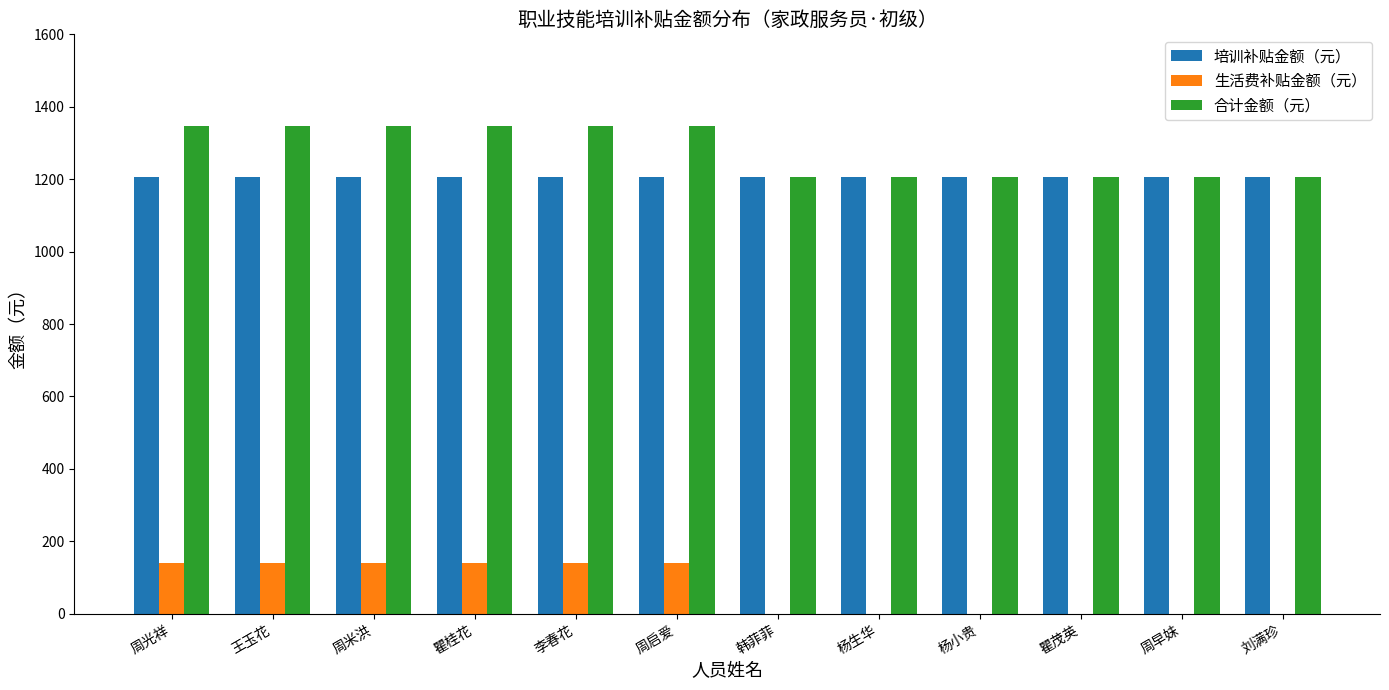

How many groups of bars are there?

12